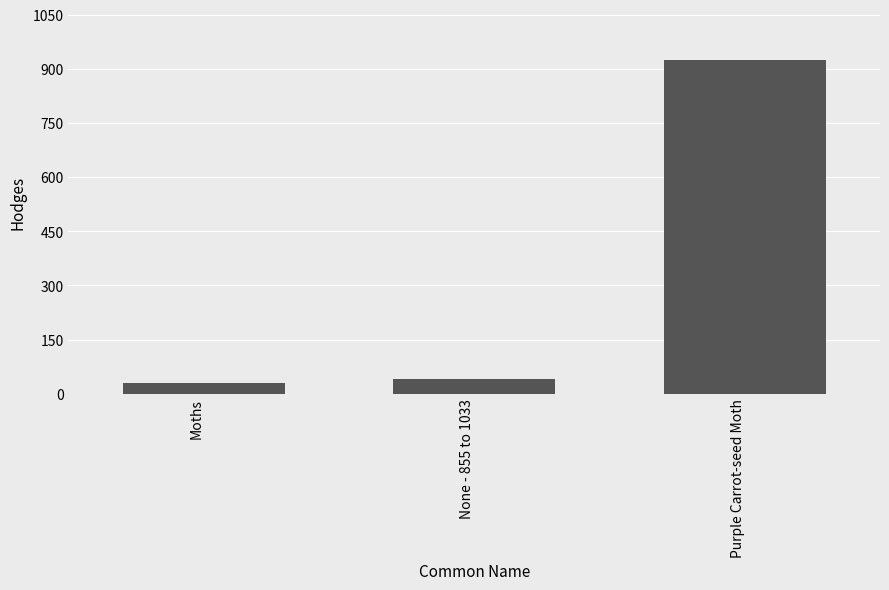

Reading left to right, list all the values displayed in this chart.

Moths=29.0	None - 855 to 1033=42.0	Purple Carrot-seed Moth=924.1